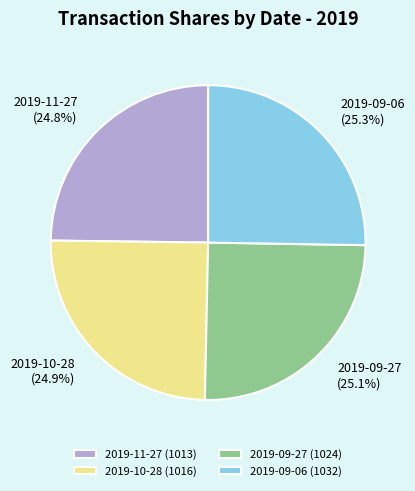

To the nearest percent, what percentage of the pie is 2019-09-27?

25%